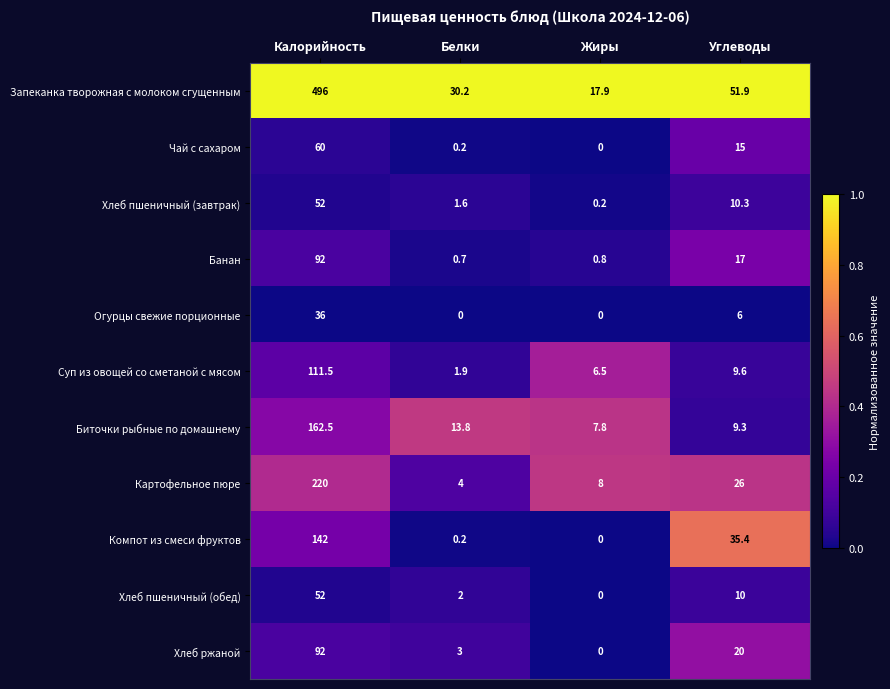

What is the difference between the highest and lowest values at Углеводы?

45.9